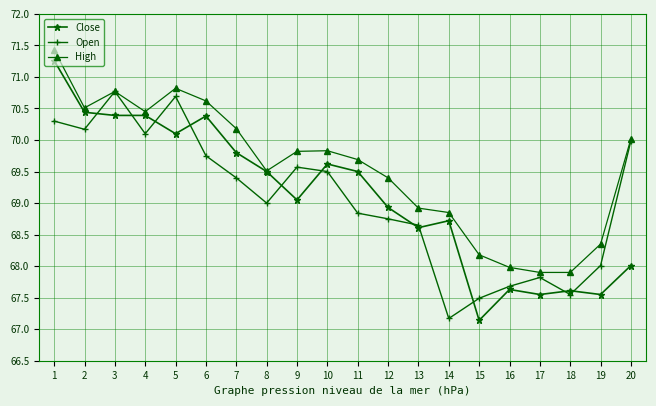

Which series has the largest total across all categories?

High